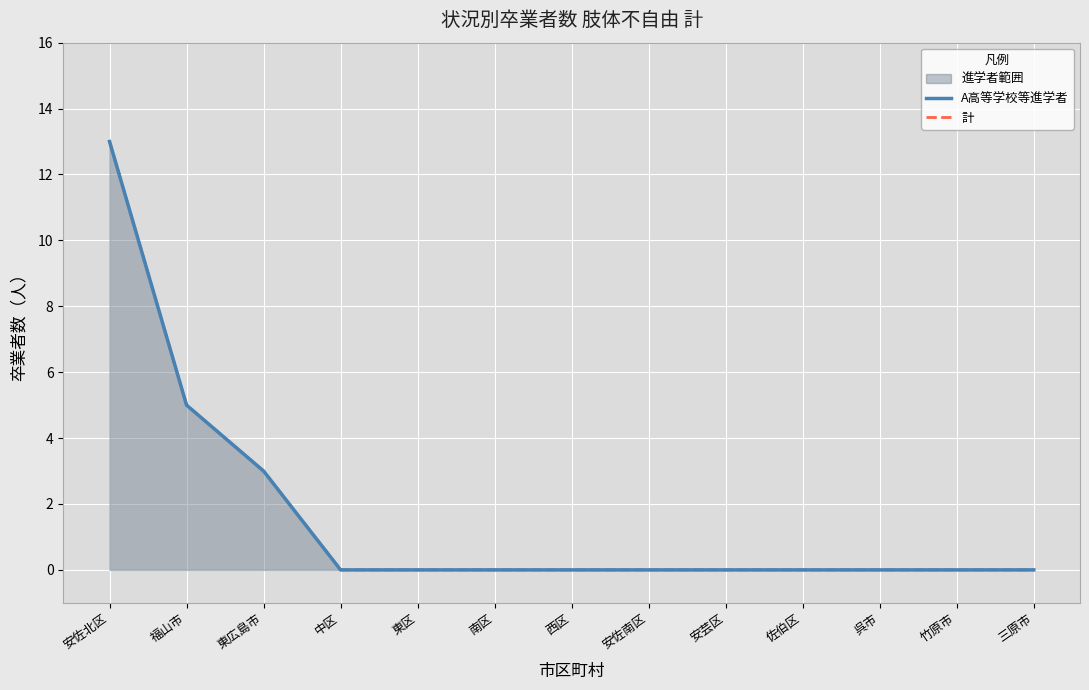

Is it true that A高等学校等進学者 equals 1 at 福山市?

False